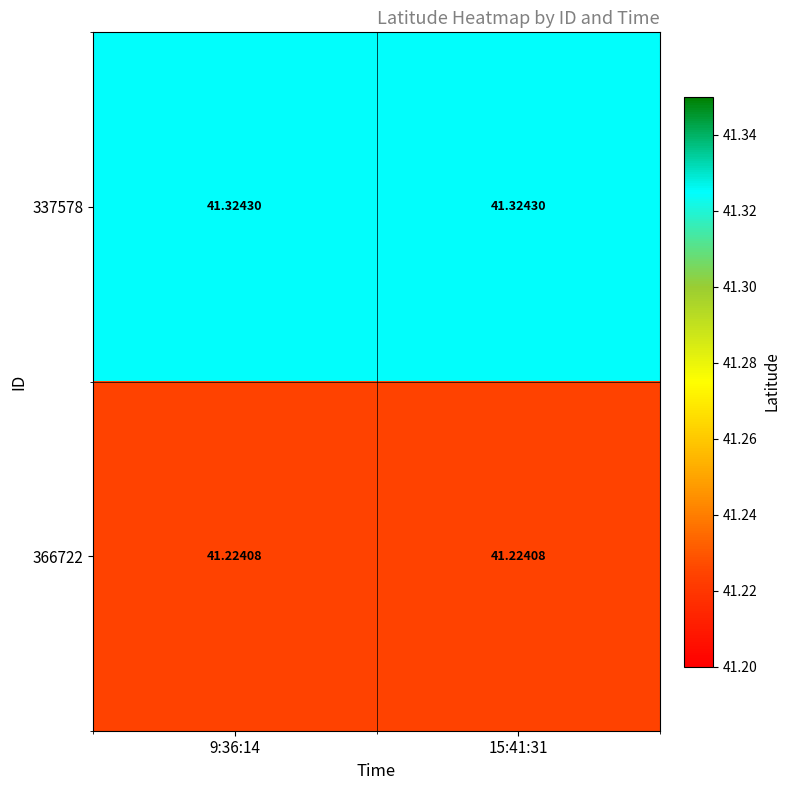

Is the value of 366722 at 15:41:31 greater than the value of 337578 at 9:36:14?

No